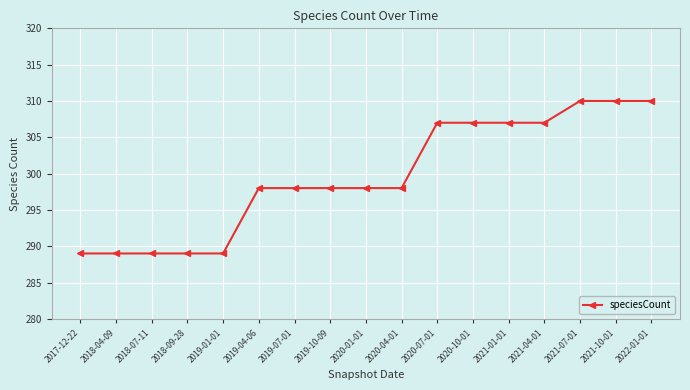

Reading left to right, transcribe all the data shown in this chart.

289	289	289	289	289	298	298	298	298	298	307	307	307	307	310	310	310